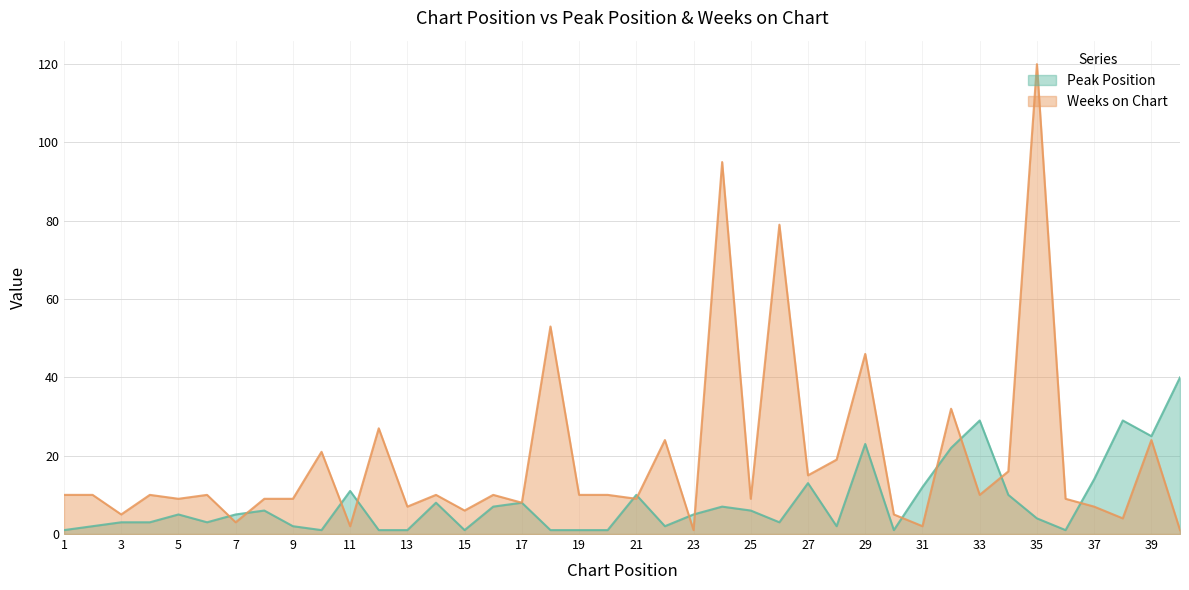

How many interior local peaks does the Peak Position series have?

11